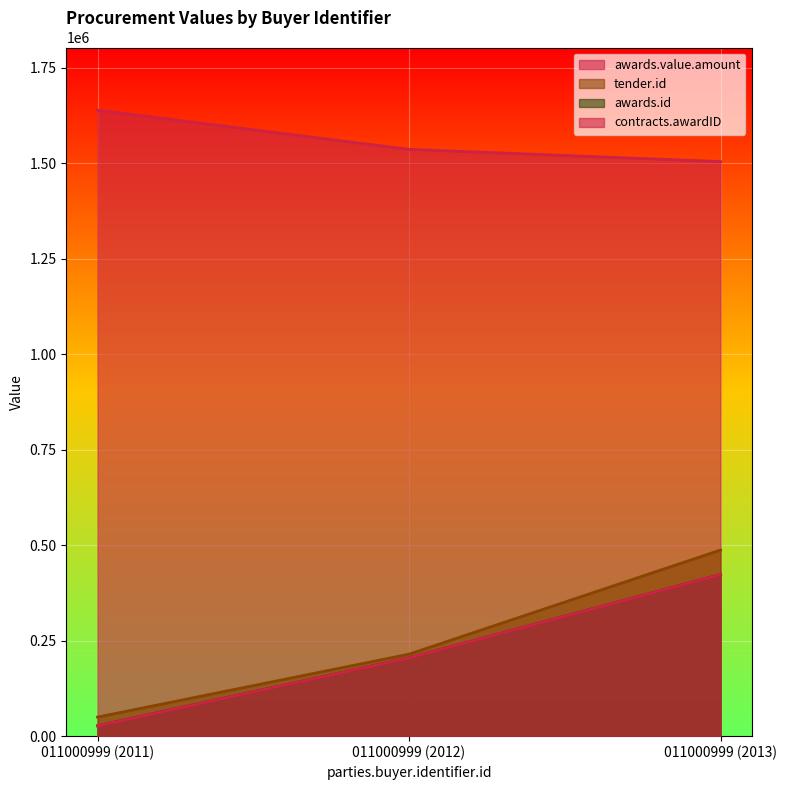

What is the difference between the maximum and minimum values in the awards.value.amount series?

134750